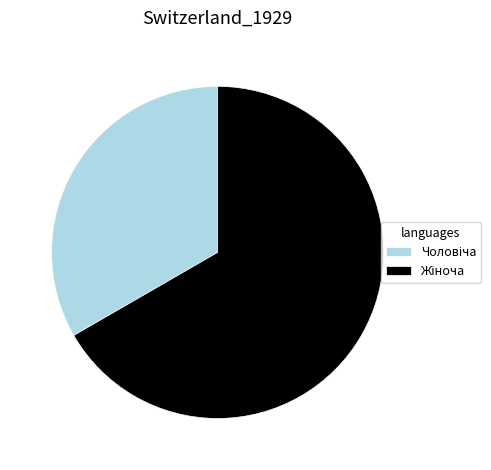

How many segments does this pie chart have?

2